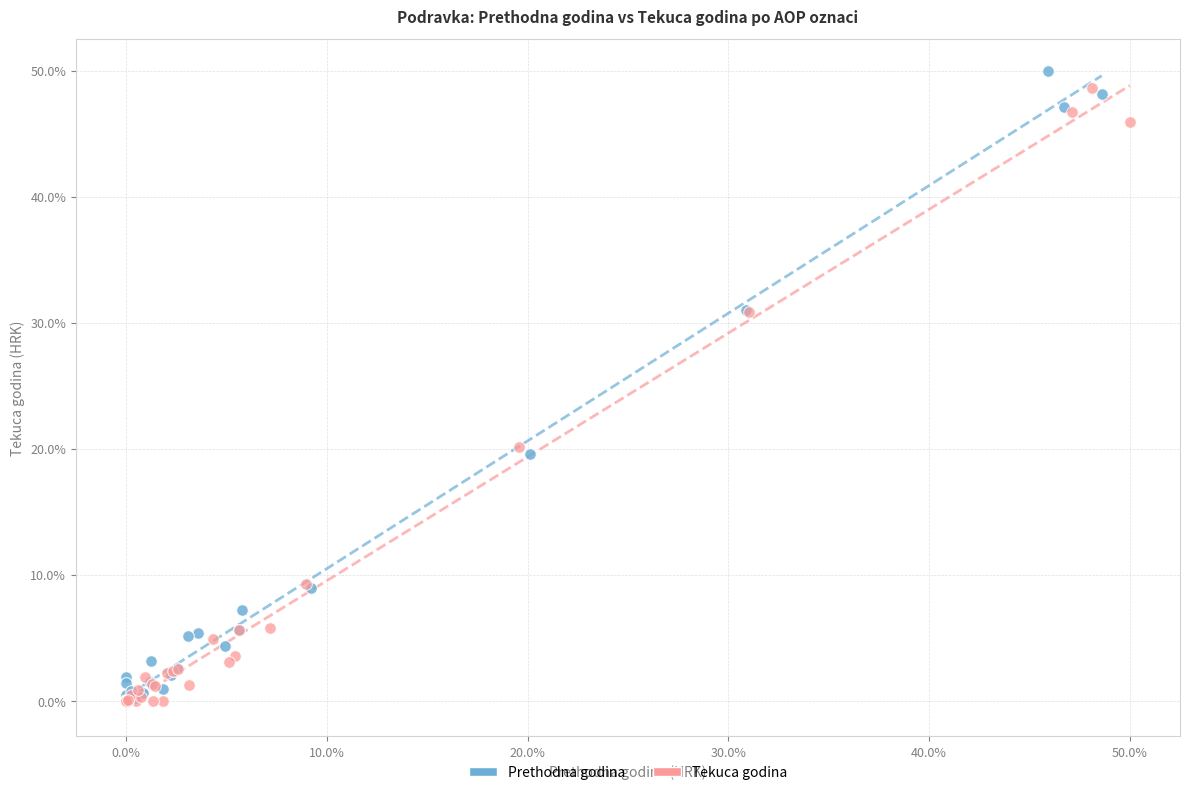

Which series reaches the maximum Y coordinate?

Prethodna godina